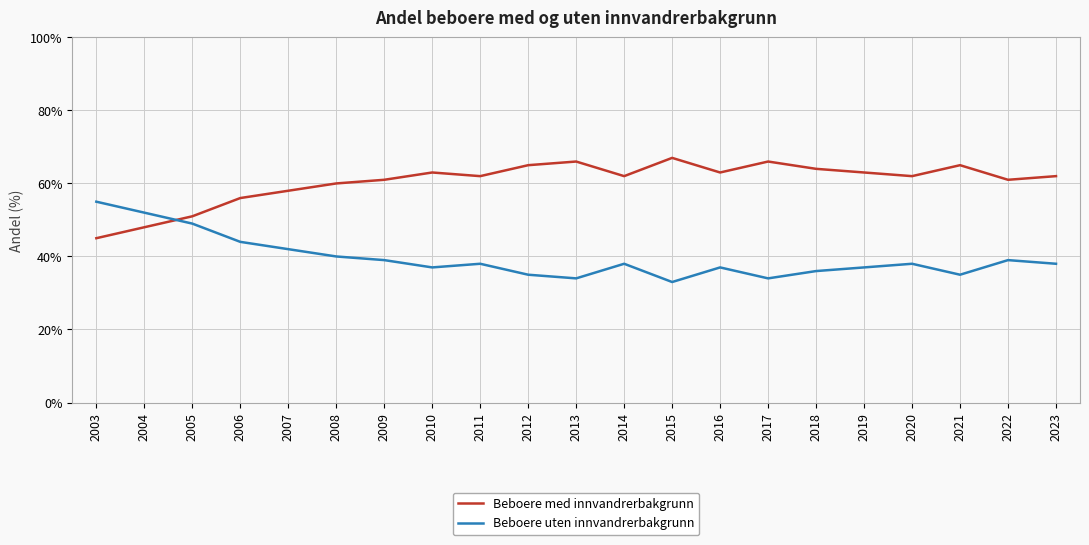

Reading left to right, what are all the values shown in this chart?

Beboere med innvandrerbakgrunn: 45	48	51	56	58	60	61	63	62	65	66	62	67	63	66	64	63	62	65	61	62
Beboere uten innvandrerbakgrunn: 55	52	49	44	42	40	39	37	38	35	34	38	33	37	34	36	37	38	35	39	38